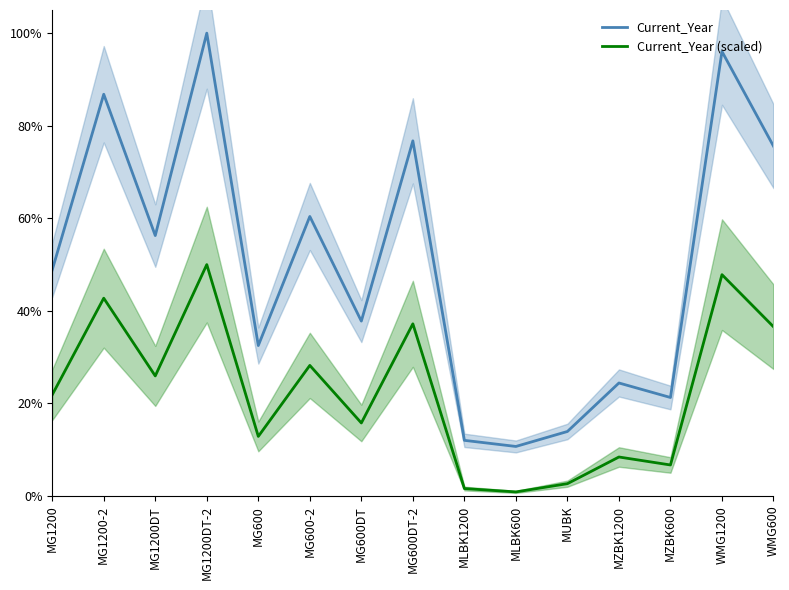

How many lines are shown in the chart?

2